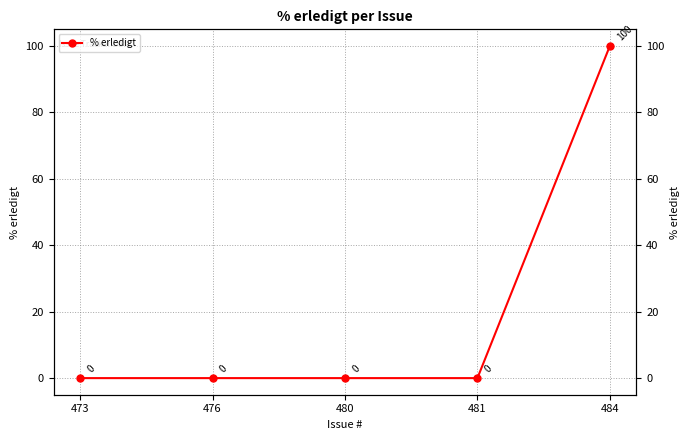

True or false: the data has more than 0 interior local peaks.

False